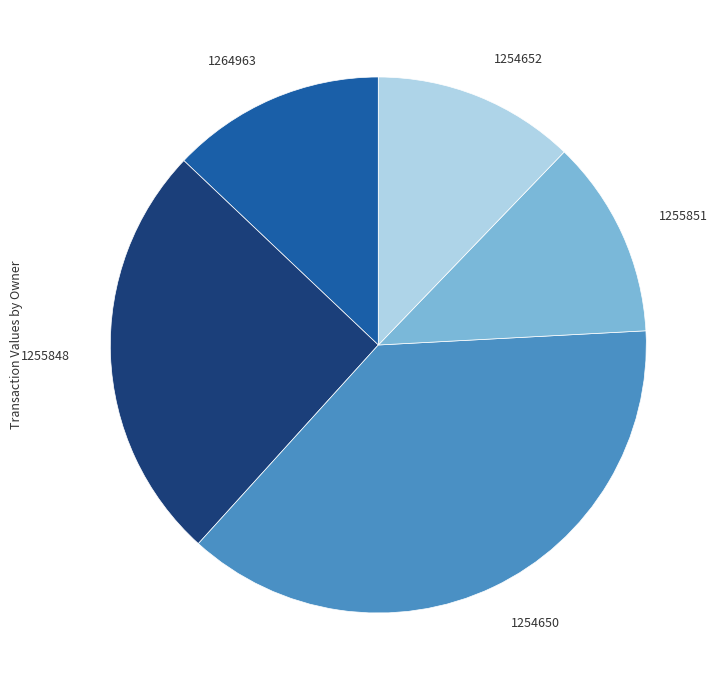

Approximately how many times larger is the value at 1254650 compared to 1264963?

2.9